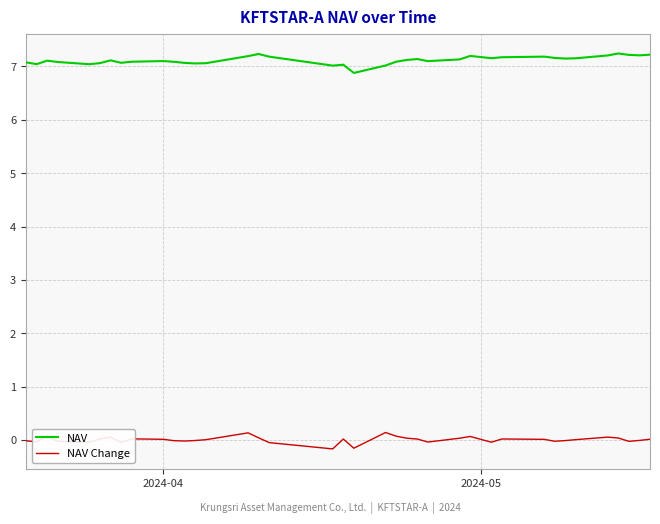

What is the sum of all NAV values?

270.5